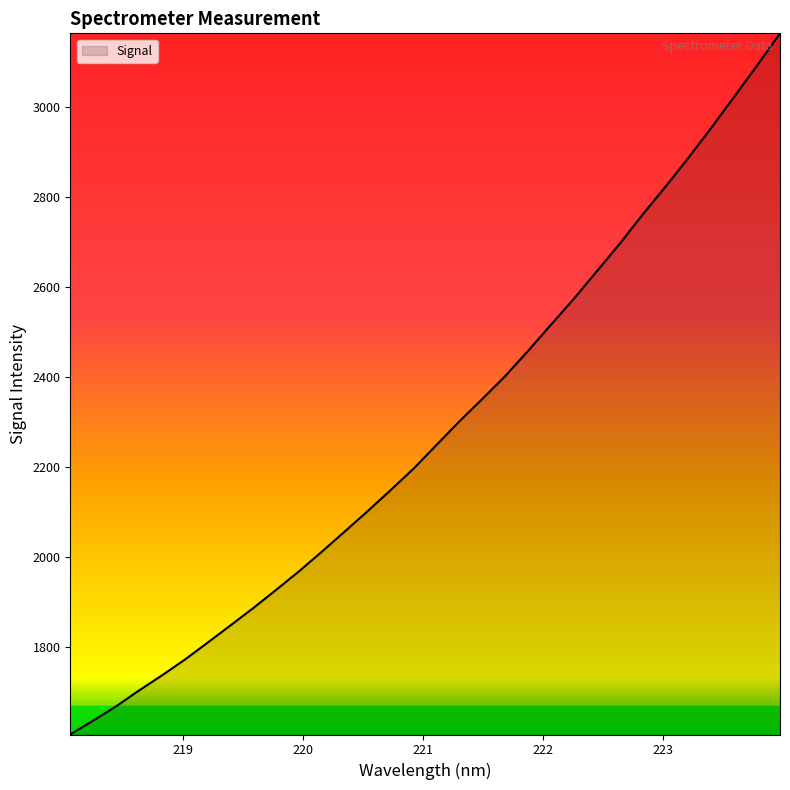

What is the difference between the maximum and second lowest values?

1528.0